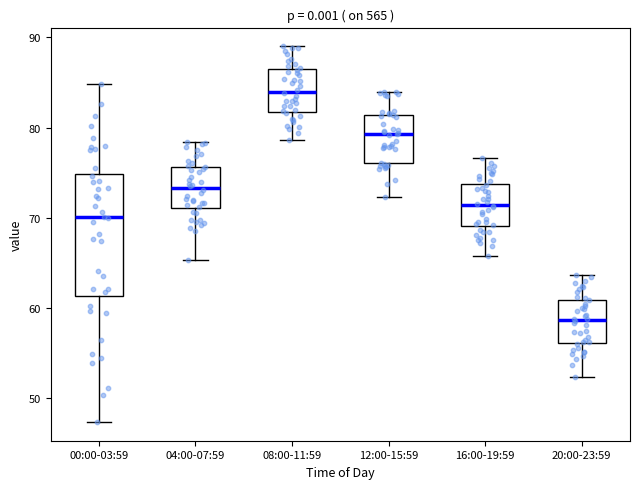

Reading left to right, transcribe this box plot: for each box, give where its median line is, the range the box spans, and where its two whiskers end, as read against the y-axis. The values are not printed on the chart, so give them approximately, as read against the axis.

00:00-03:59: median 70, box 61 to 75, whiskers 47 to 85
04:00-07:59: median 73, box 71 to 76, whiskers 65 to 78
08:00-11:59: median 84, box 82 to 86, whiskers 79 to 89
12:00-15:59: median 79, box 76 to 81, whiskers 72 to 84
16:00-19:59: median 71, box 69 to 74, whiskers 66 to 77
20:00-23:59: median 59, box 56 to 61, whiskers 52 to 64